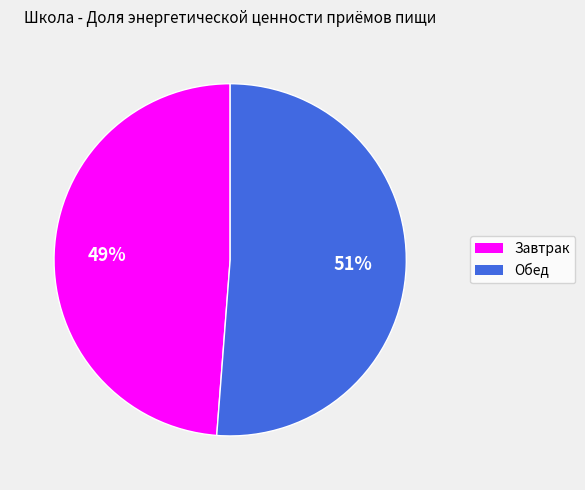

Is the sum of Завтрак and Обед greater than half?

Yes